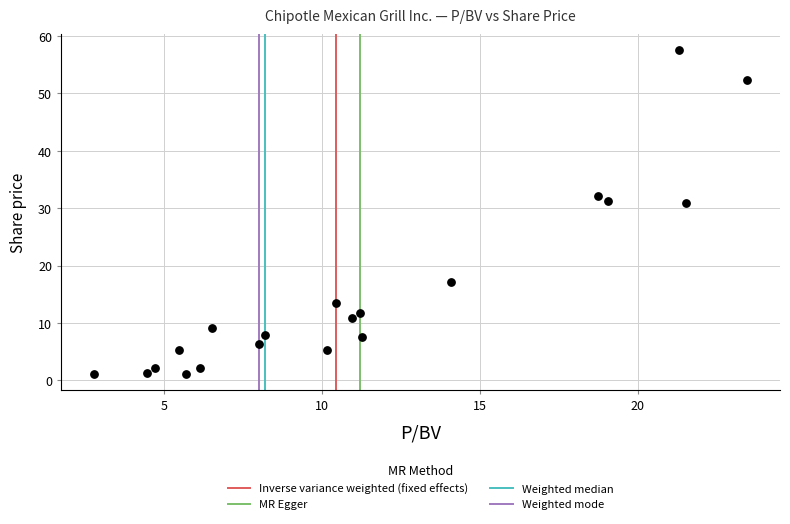

What is the range of X values (max minus min)?

20.7